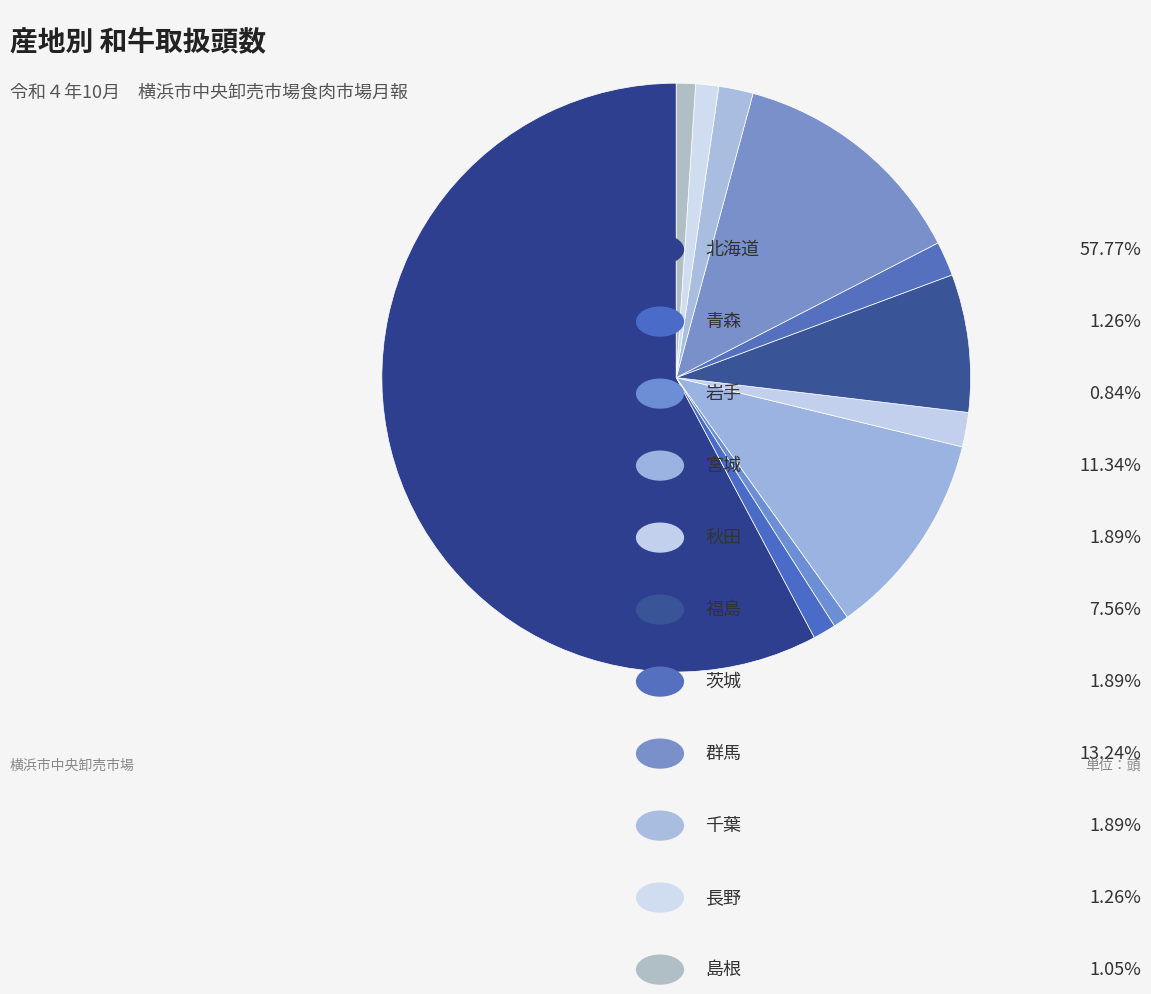

Count the number of slices in the pie.

11